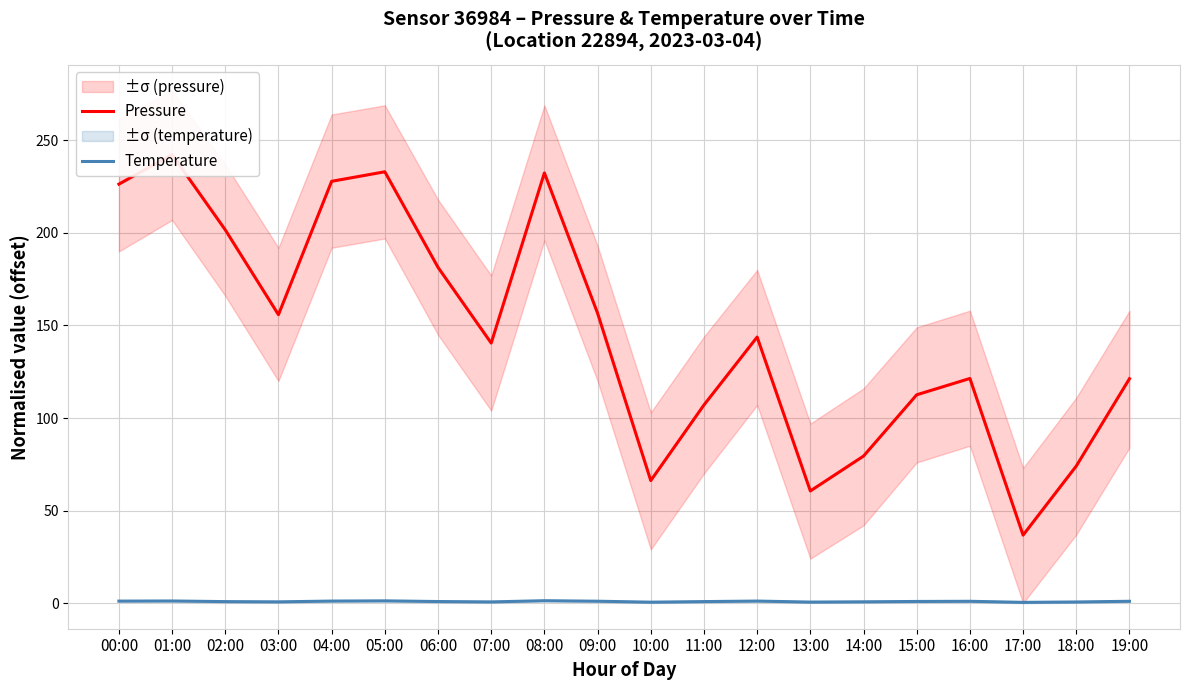

Reading right to left, transcribe all the data shown in this chart.

Pressure: 121.2	74.1	36.7	121.4	112.6	79.4	60.6	143.8	107.1	66.2	156.6	232.4	140.5	181.4	233.1	227.9	155.8	201.7	242.3	226.4
Temperature: 1.0	0.6	0.4	1.0	0.9	0.7	0.5	1.1	0.8	0.5	1.0	1.3	0.6	0.8	1.2	1.1	0.7	0.8	1.1	1.1